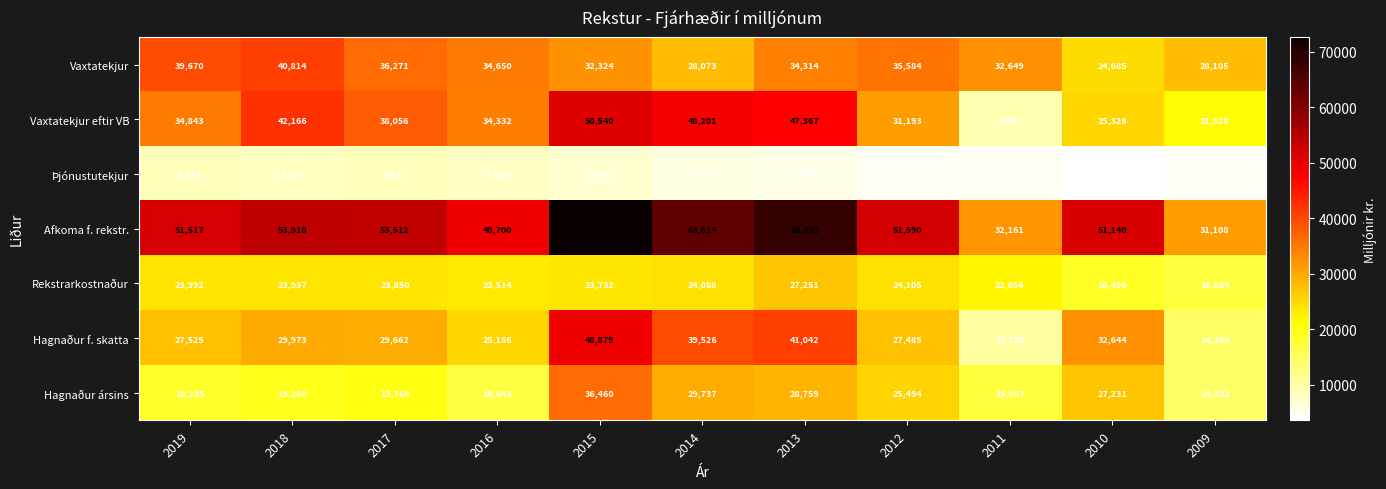

Which series has the largest total across all categories?

Afkoma f. rekstr.